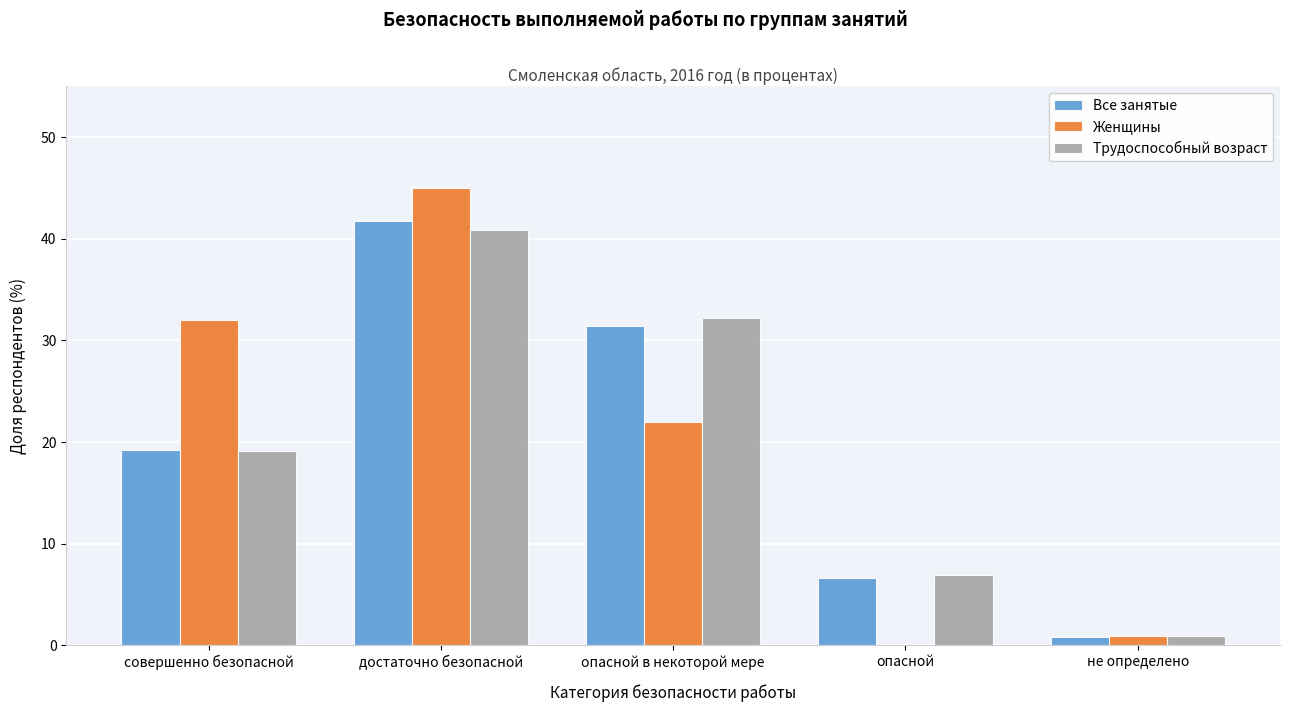

Reading left to right, list all the values displayed in this chart.

Все занятые: совершенно безопасной=19.3	достаточно безопасной=41.8	опасной в некоторой мере=31.4	опасной=6.6	не определено=0.9
Женщины: совершенно безопасной=32.0	достаточно безопасной=45.0	опасной в некоторой мере=22.0	опасной=0.0	не определено=1.0
Трудоспособный возраст: совершенно безопасной=19.2	достаточно безопасной=40.9	опасной в некоторой мере=32.2	опасной=6.9	не определено=0.9